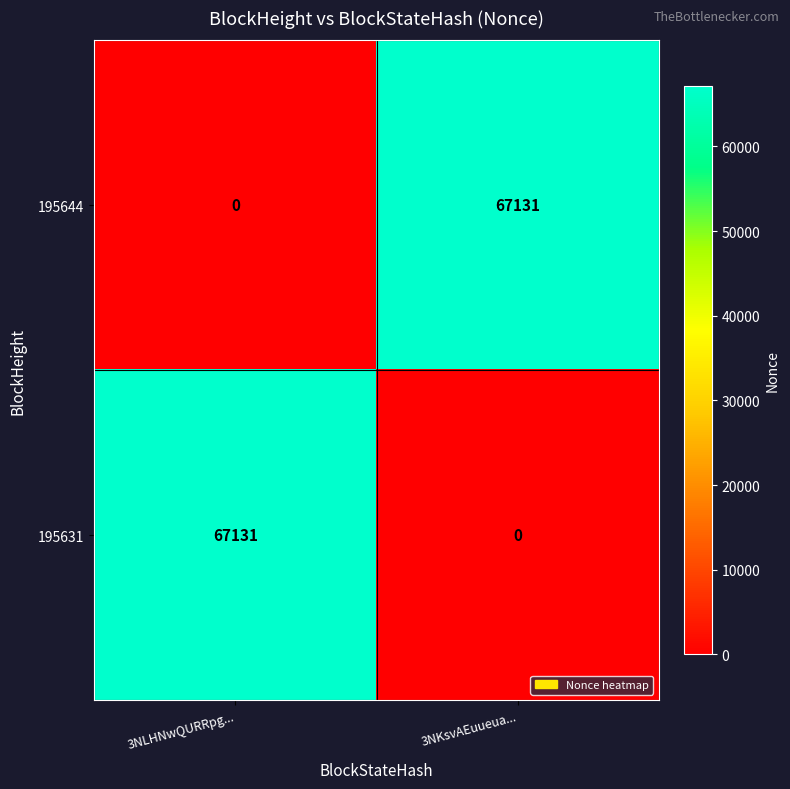

Rank the categories by 195644 value from highest to lowest.

3NKsvAEuueua..., 3NLHNwQURRpg...